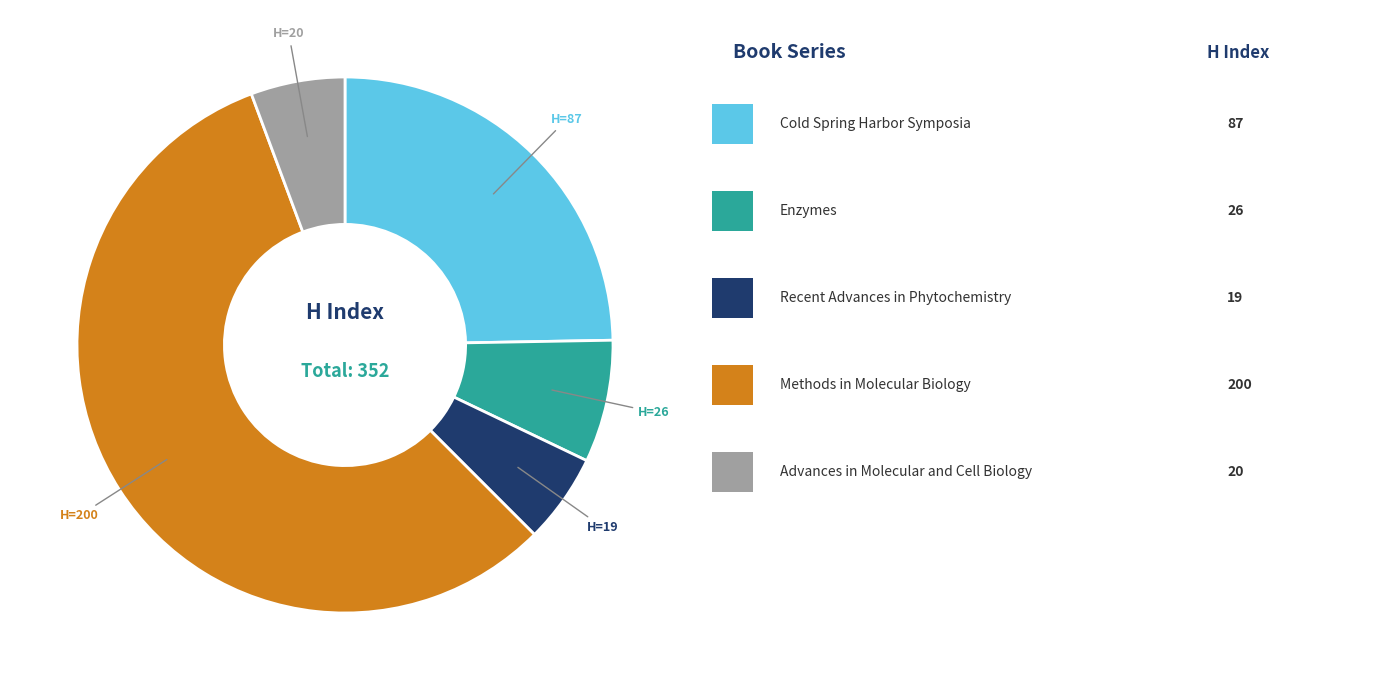

Is there any slice that represents more than half of the pie?

Yes